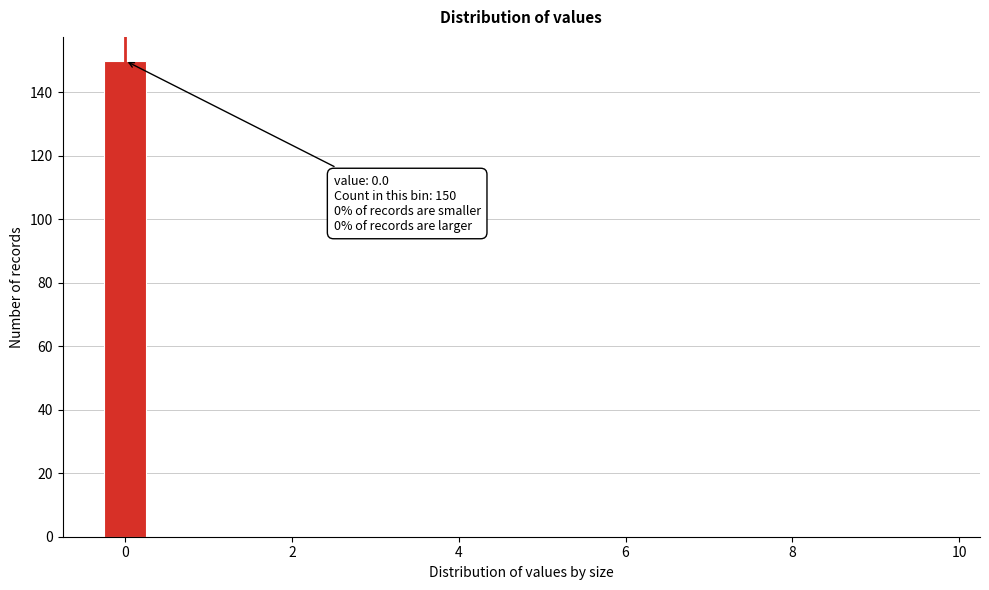

Read against the x-axis, roughly where is the centre of the tallest bar?

0.0